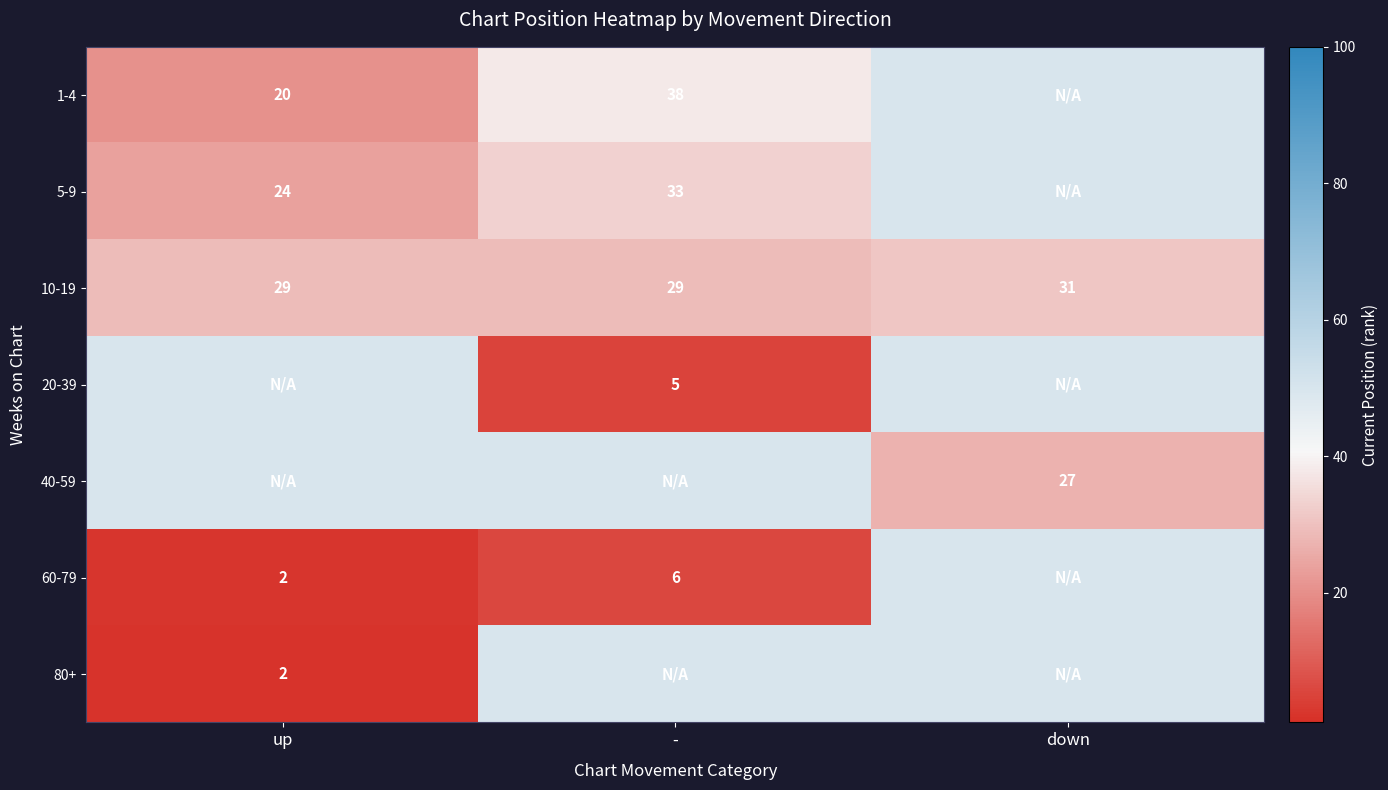

What is the maximum value for 10-19?

31